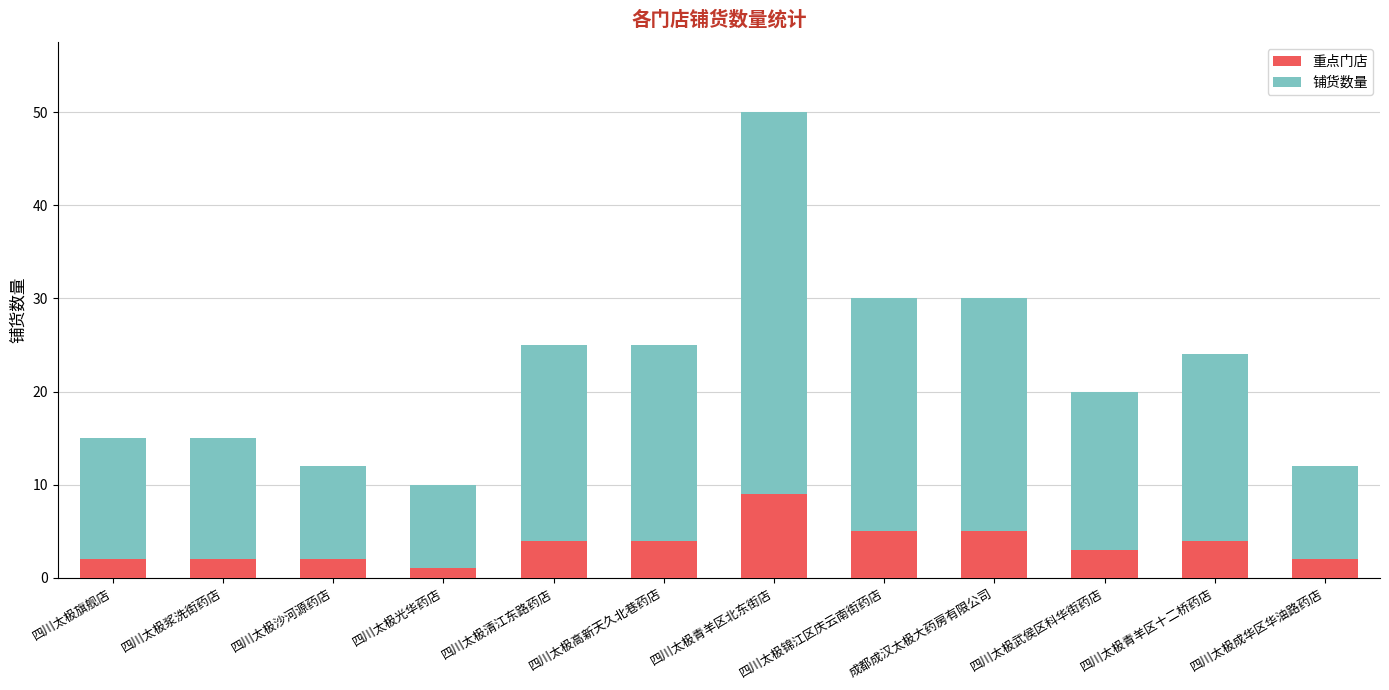

What is the total value across all series at 四川太极锦江区庆云南街药店?

30